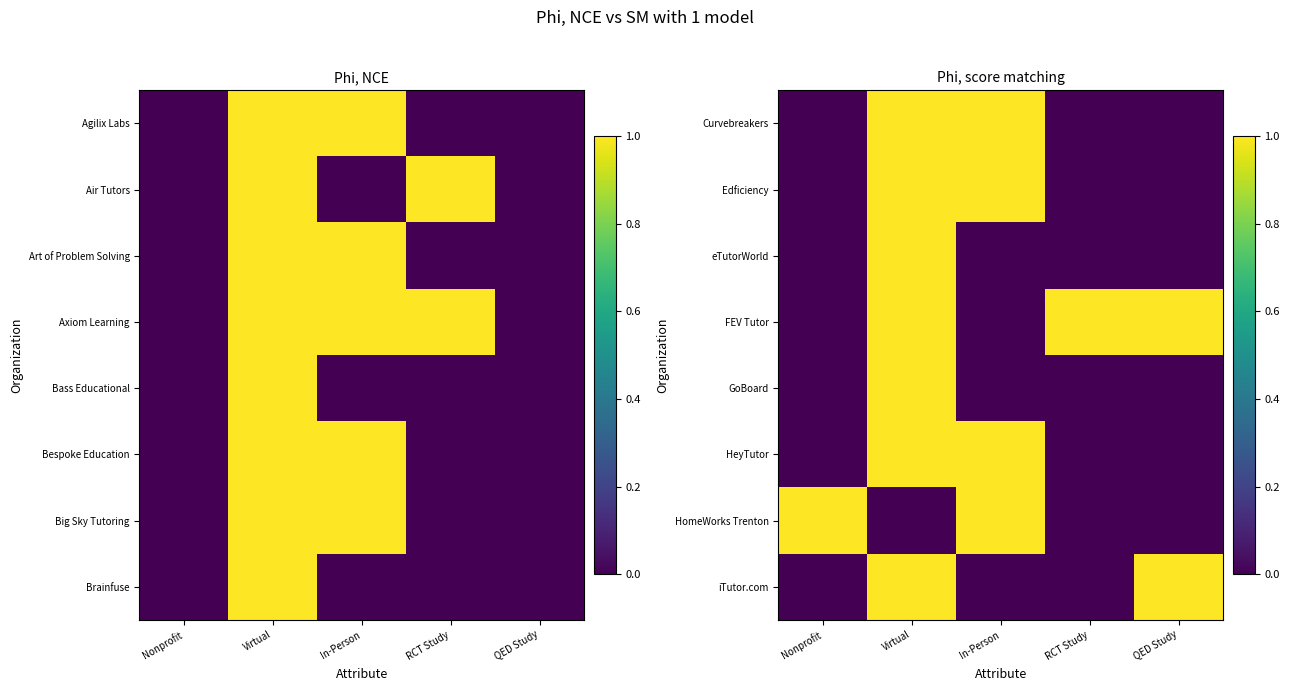

At which category is the sum across all series the highest?

Virtual